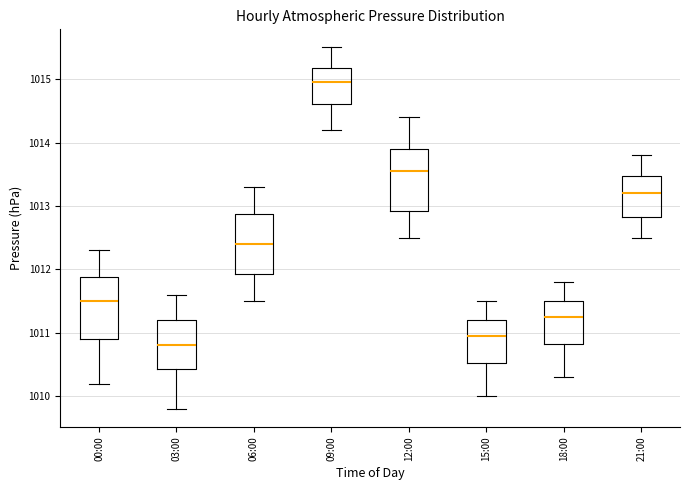

Which box's median line is the lowest?

03:00